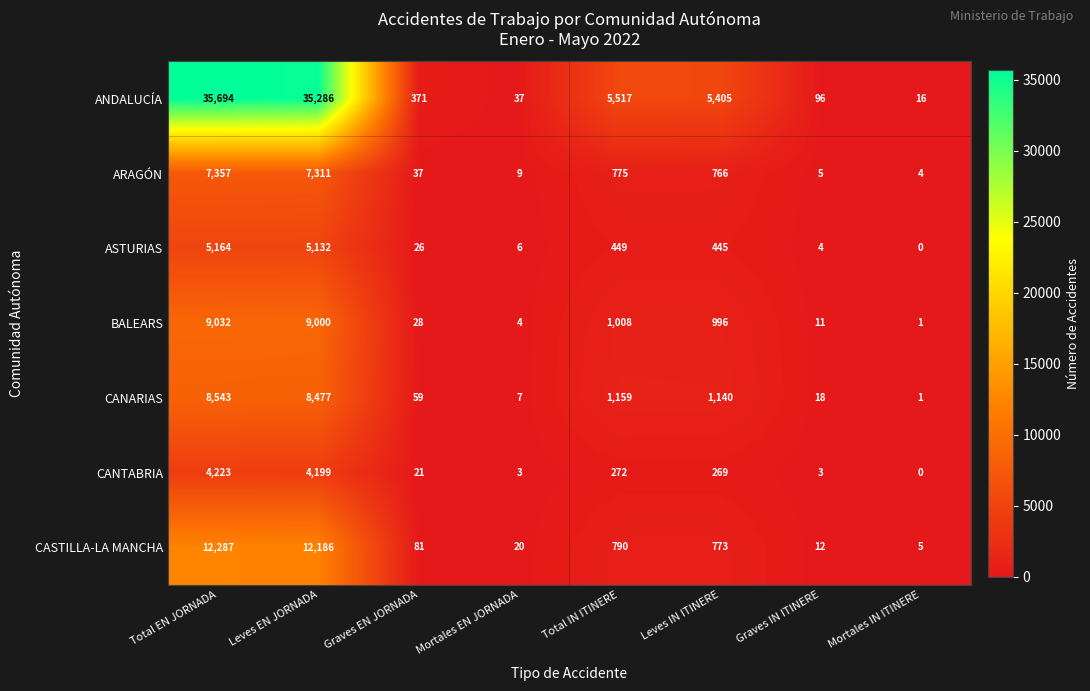

At which label does CANARIAS first exceed 1140?

Total EN JORNADA